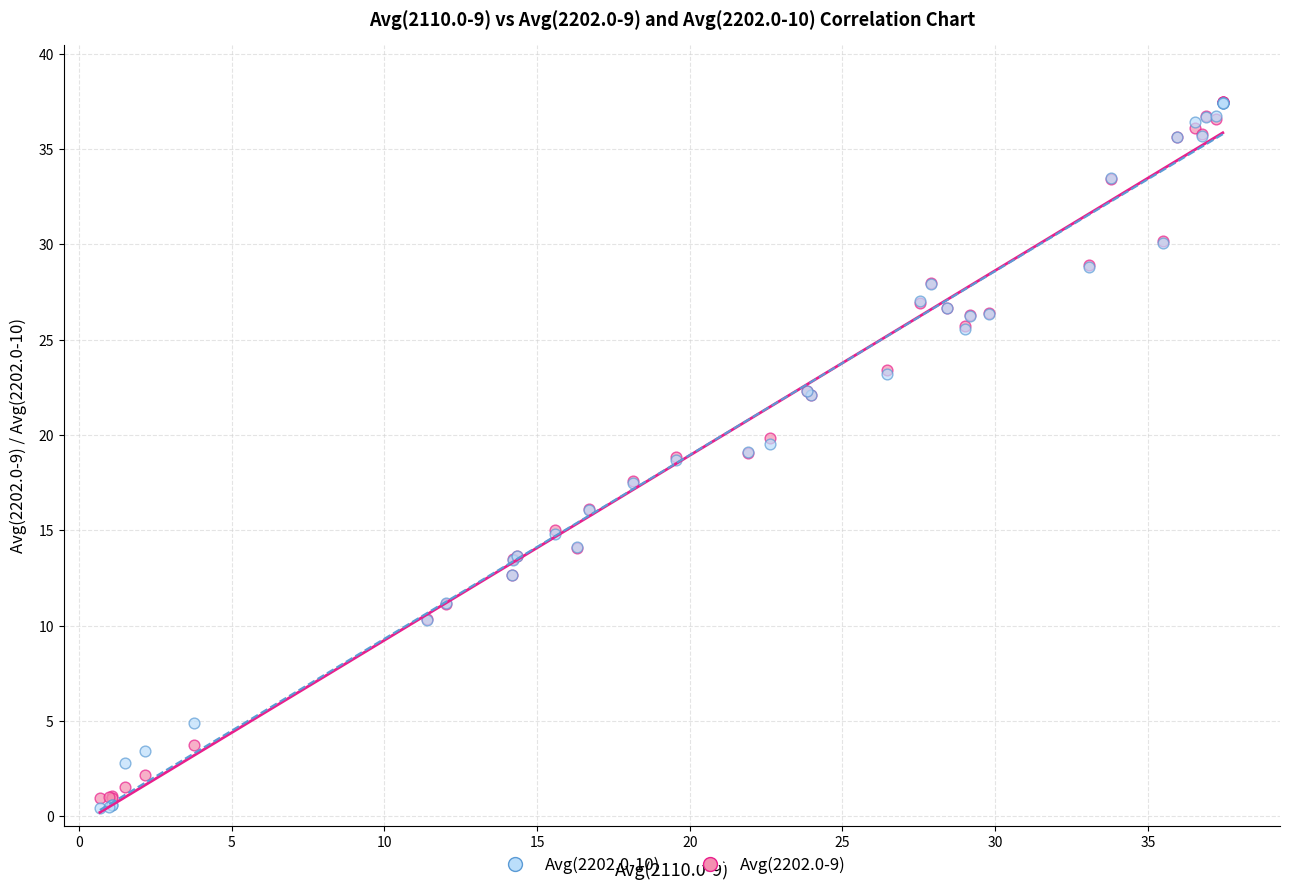

What are all the series names shown in the legend?

Avg(2202.0-10), Avg(2202.0-9)